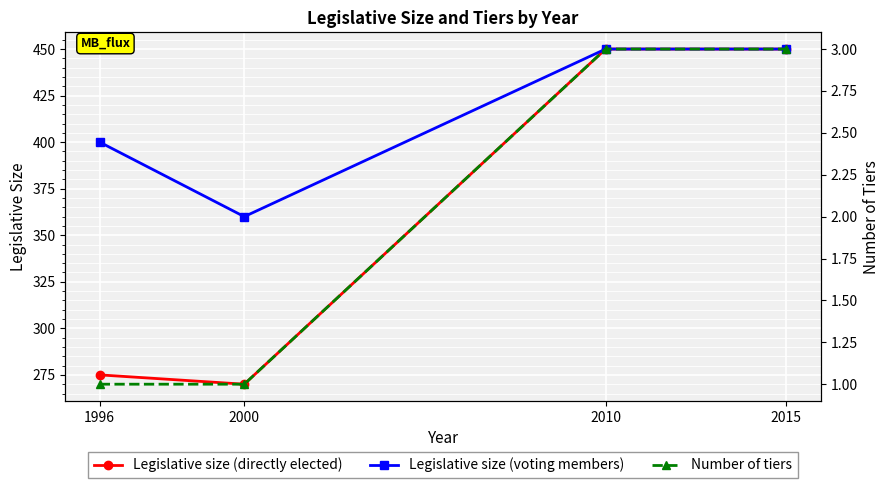

Is it true that Number of tiers equals 5 at 2015?

False